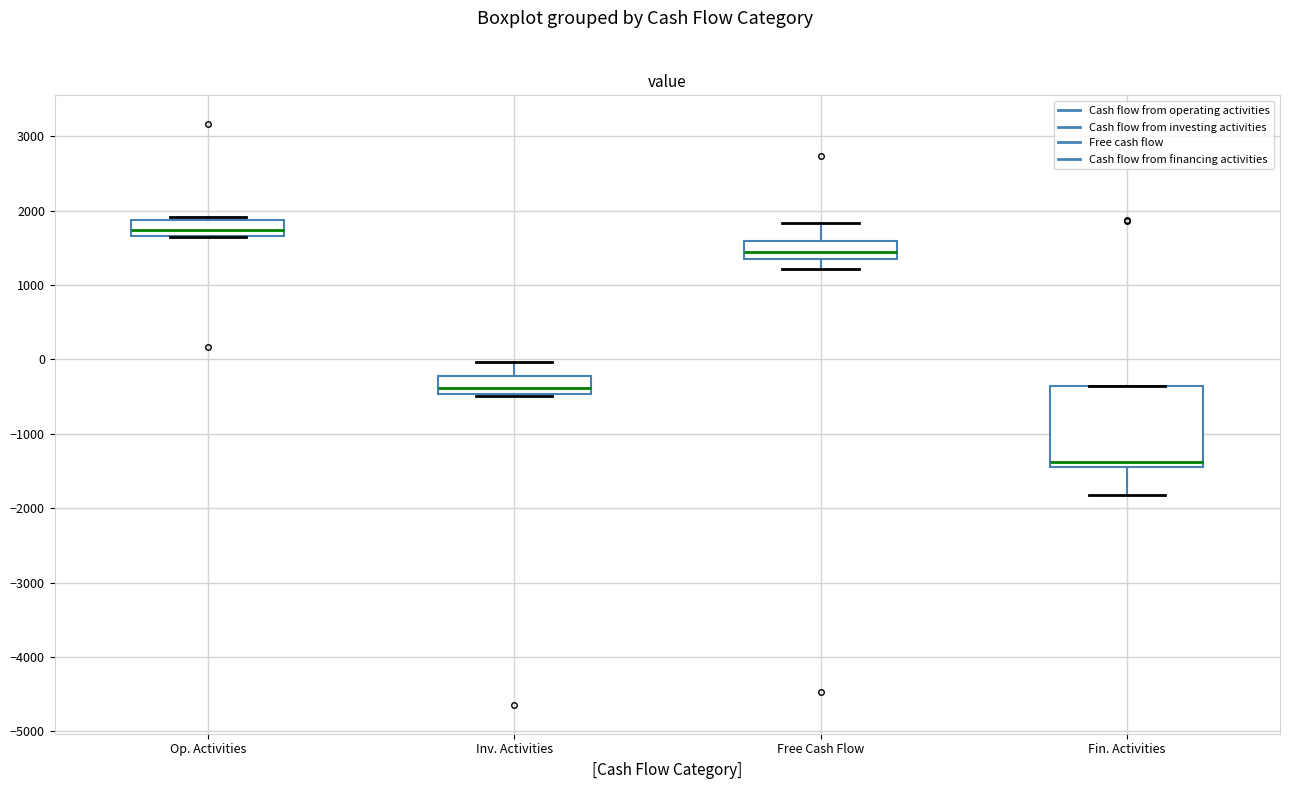

Comparing the boxes themselves (not the whiskers), which one is the tallest?

Fin. Activities